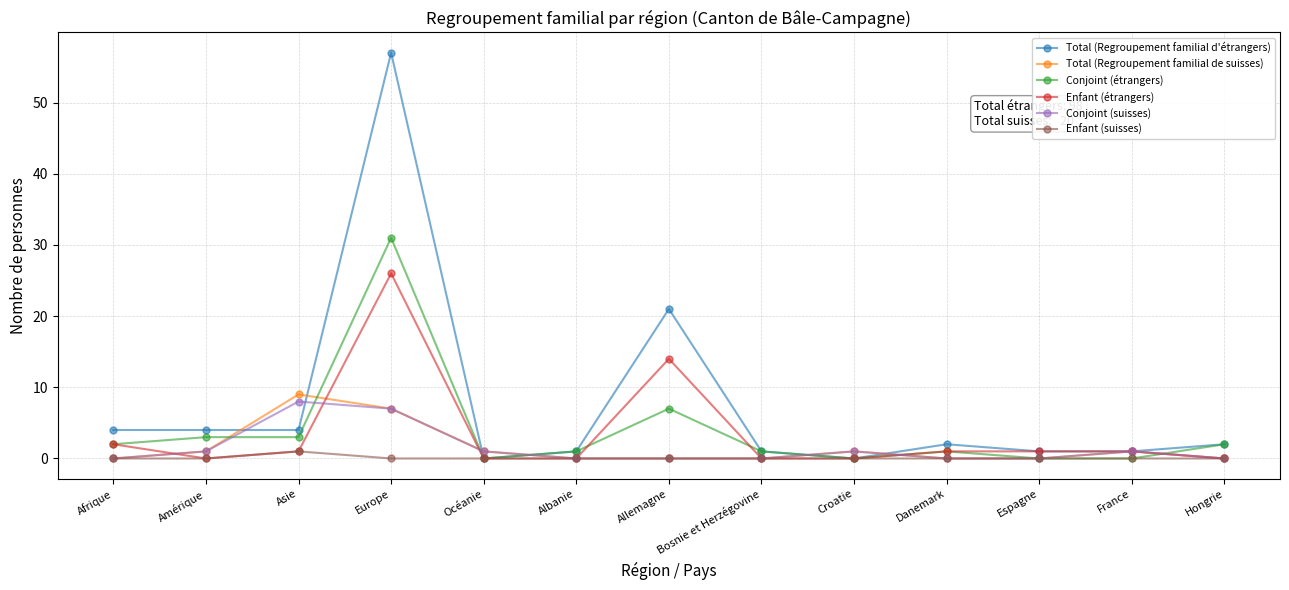

True or false: Enfant (étrangers) has more than 1 interior local peaks.

True